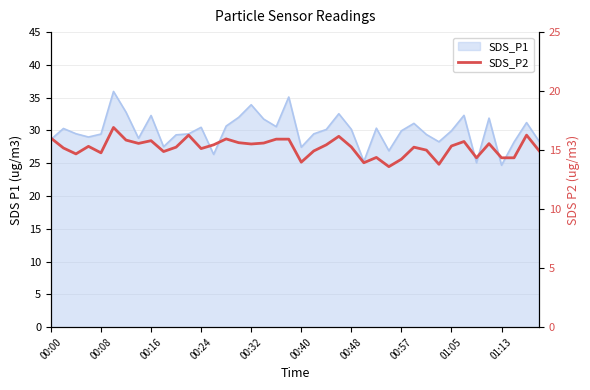

How many lines are shown in the chart?

1